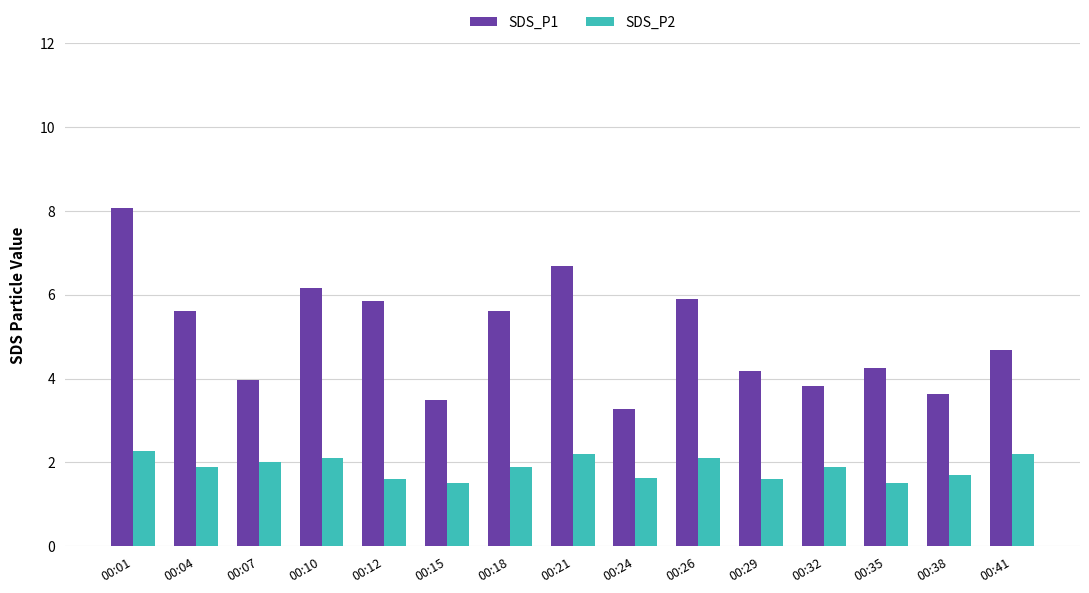

List the series in order of their overall mean, lowest first.

SDS_P2, SDS_P1